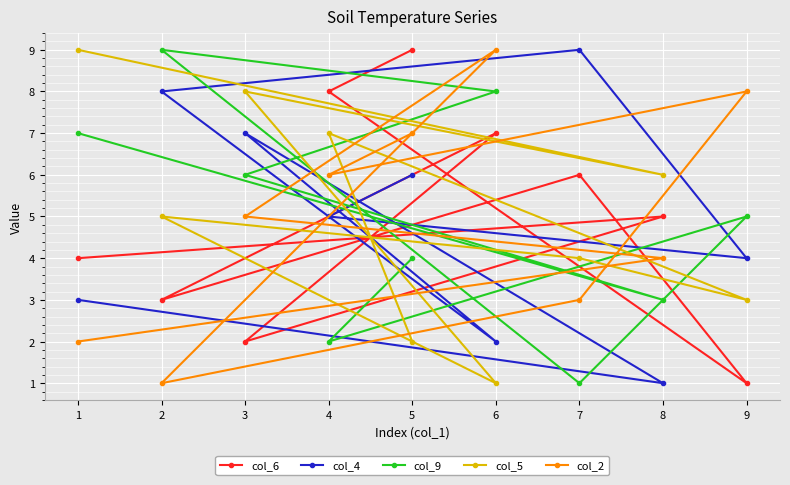

What is the smallest value displayed?

1